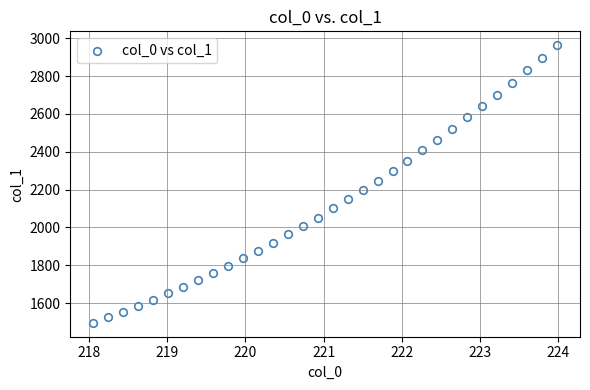

What is the range of Y values (max minus min)?

1467.2